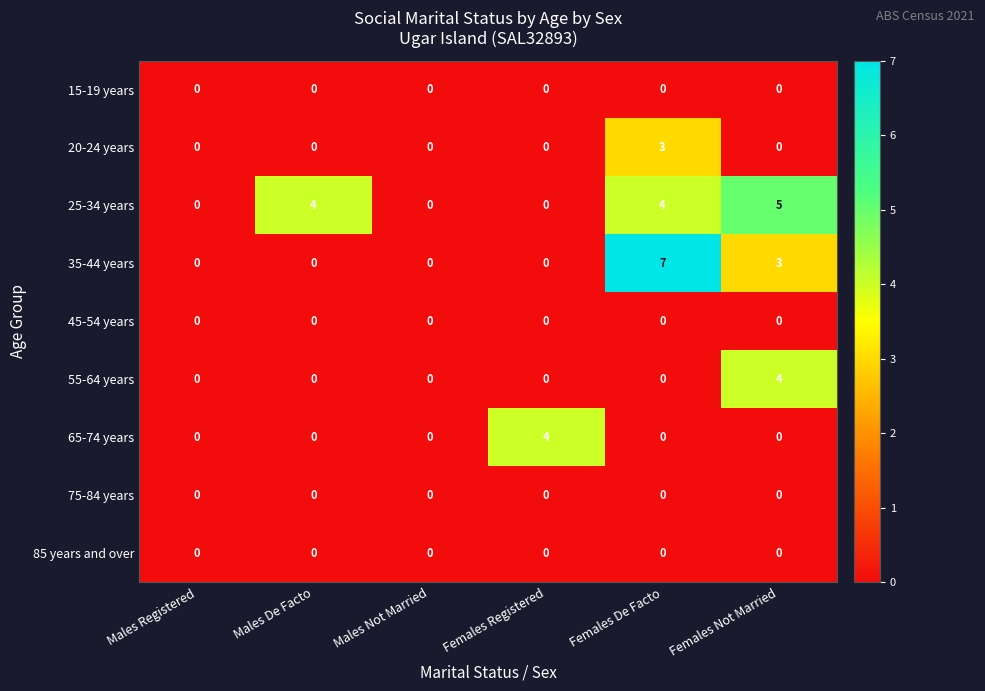

What is the highest value of the 55-64 years series?

4